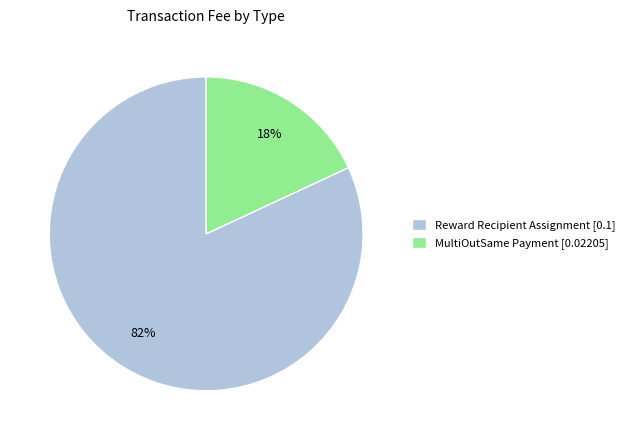

What percentage is the Reward Recipient Assignment [0.1] slice, to the nearest percent?

82%